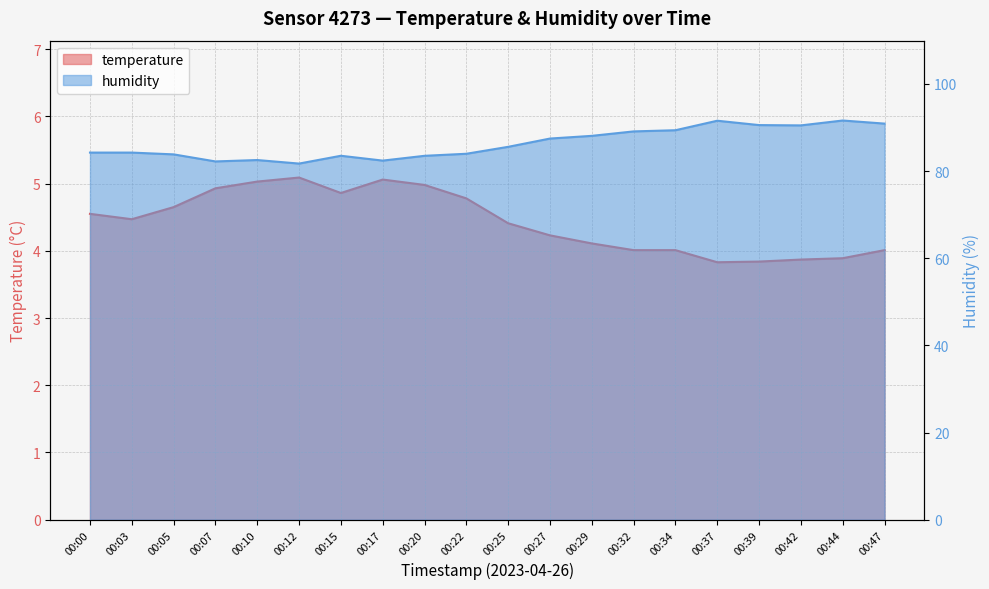

At which category does humidity reach its first local valley?

00:07